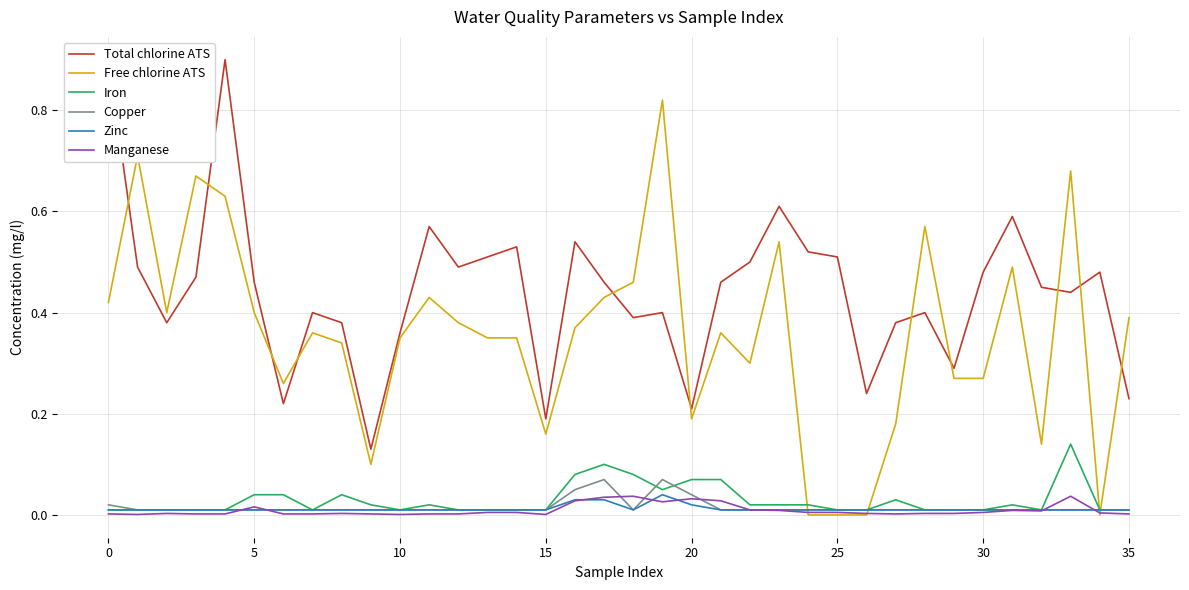

Which series has the widest spread of values?

Free chlorine ATS